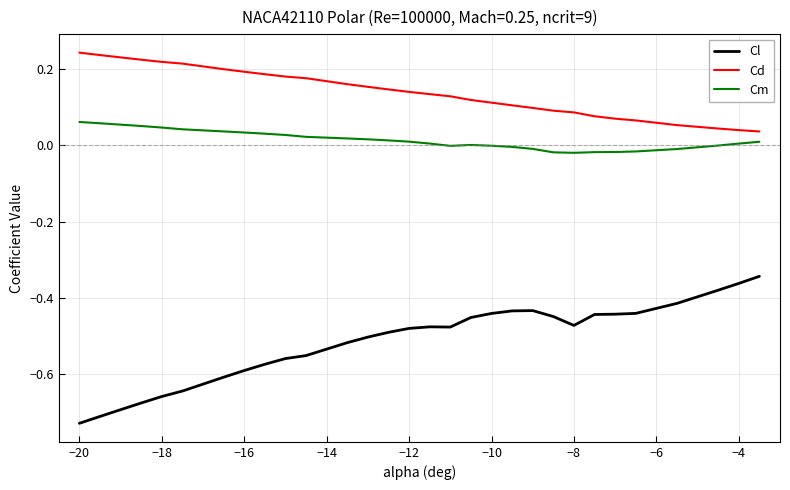

Which series has the largest range (max minus min)?

Cl